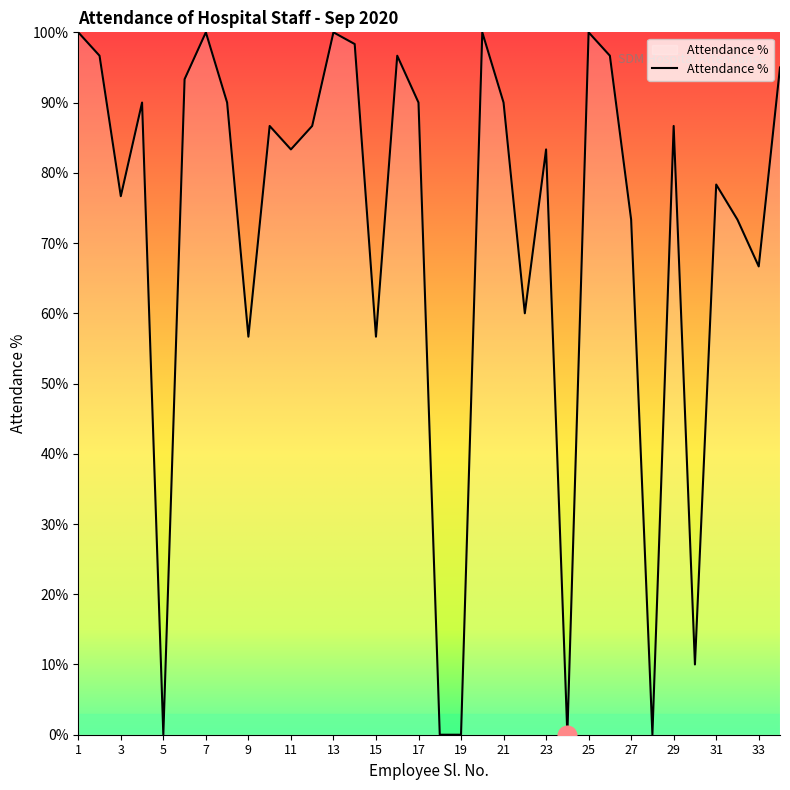

What is the difference between the maximum and minimum values?

100.0